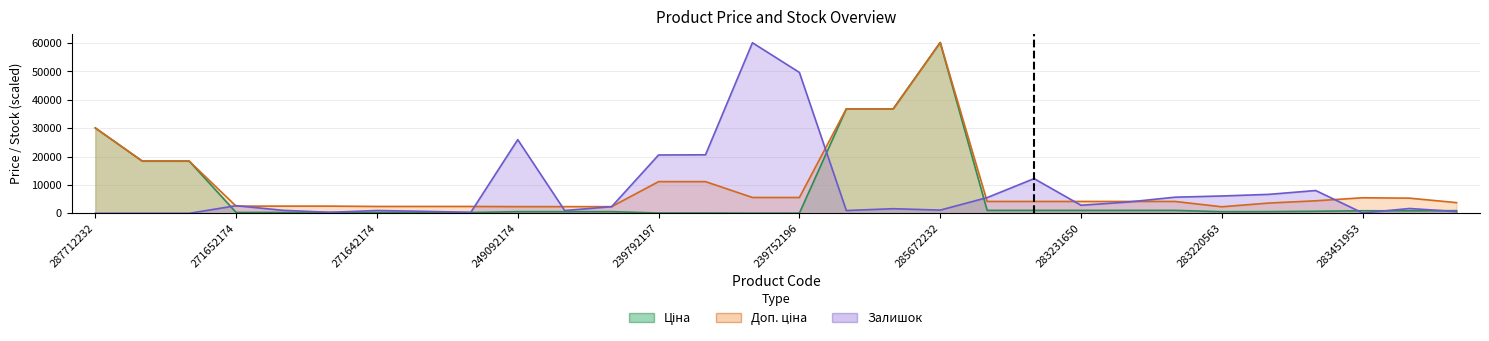

Read the Ціна value at 26.

737.2